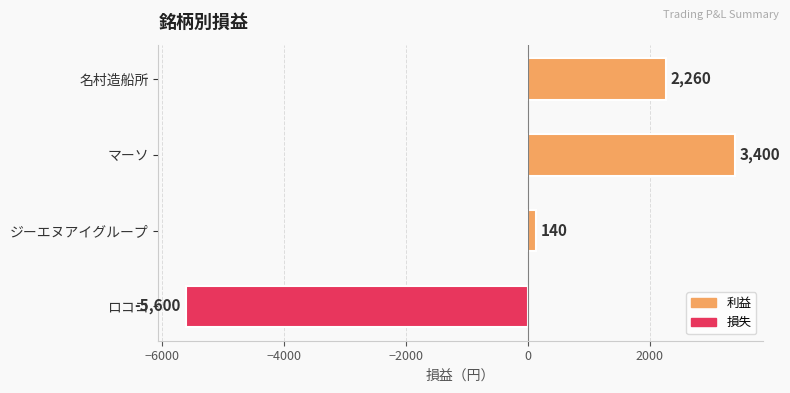

Reading bottom to top, list all the values displayed in this chart.

ロココ=-5600	ジーエヌアイグループ=140	マーソ=3400	名村造船所=2260